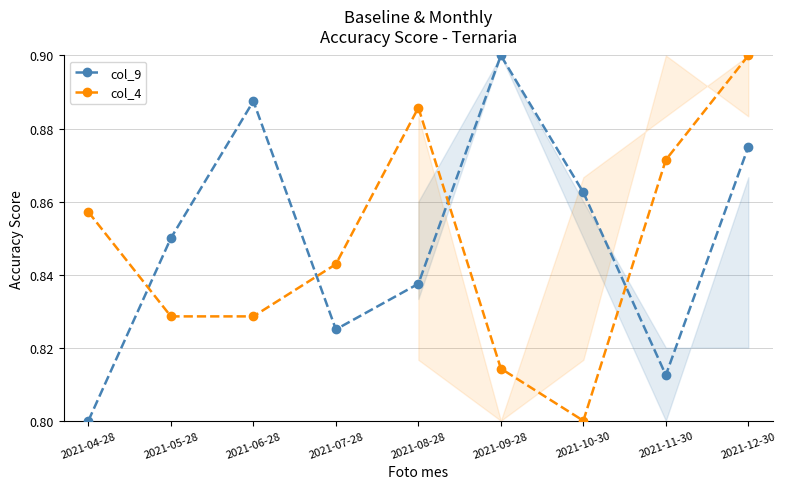

Where is the first local minimum for col_9?

2021-07-28